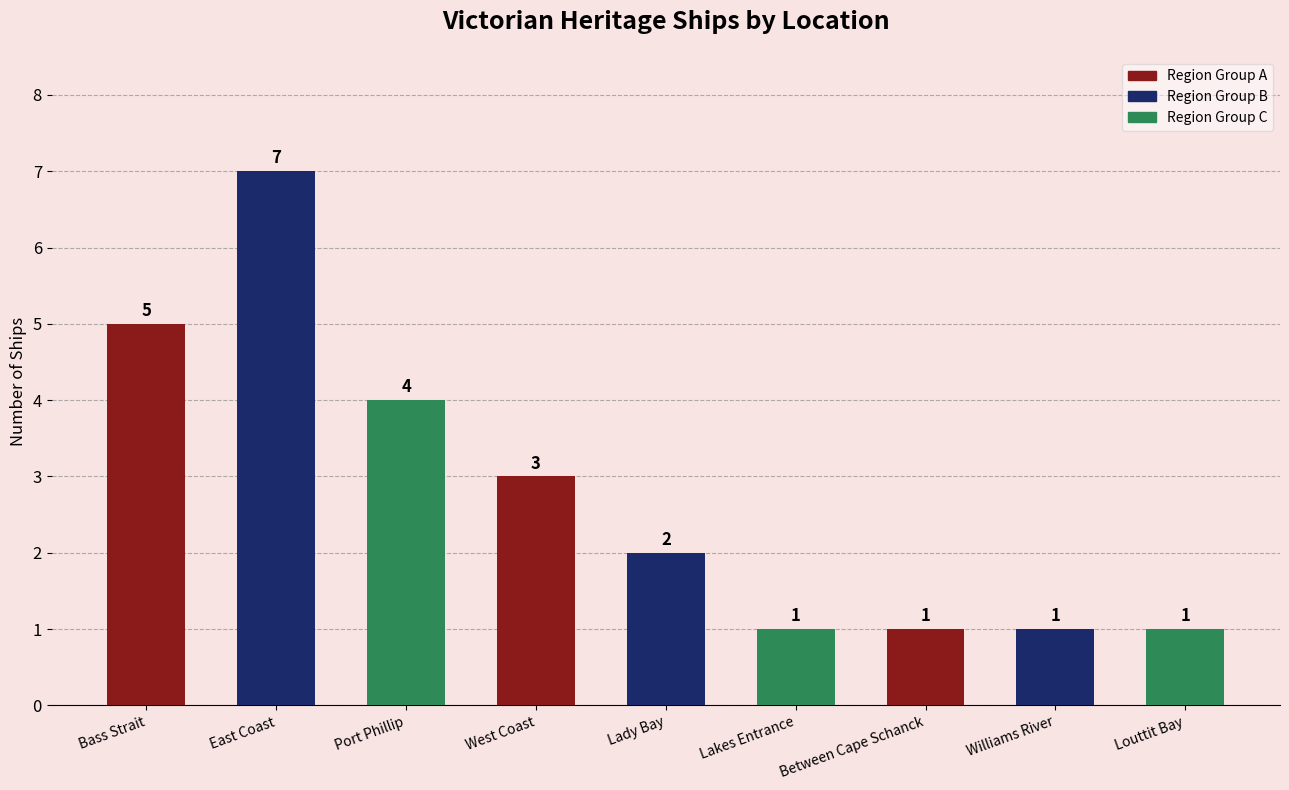

How many data points are less than 2?

4